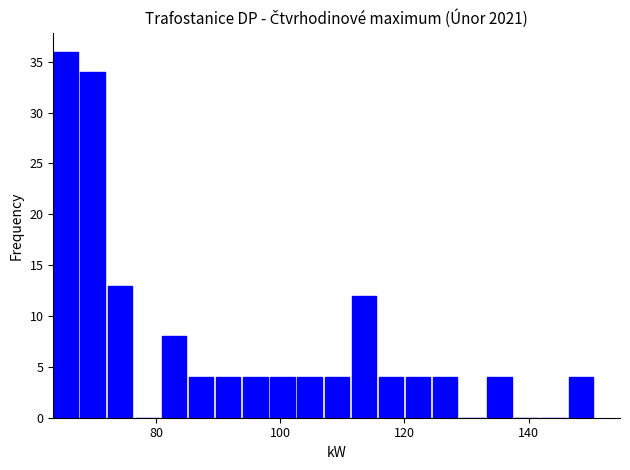

Around what value on the x-axis is the tallest bar? Give the approximate position of its centre, as read against the axis.

66